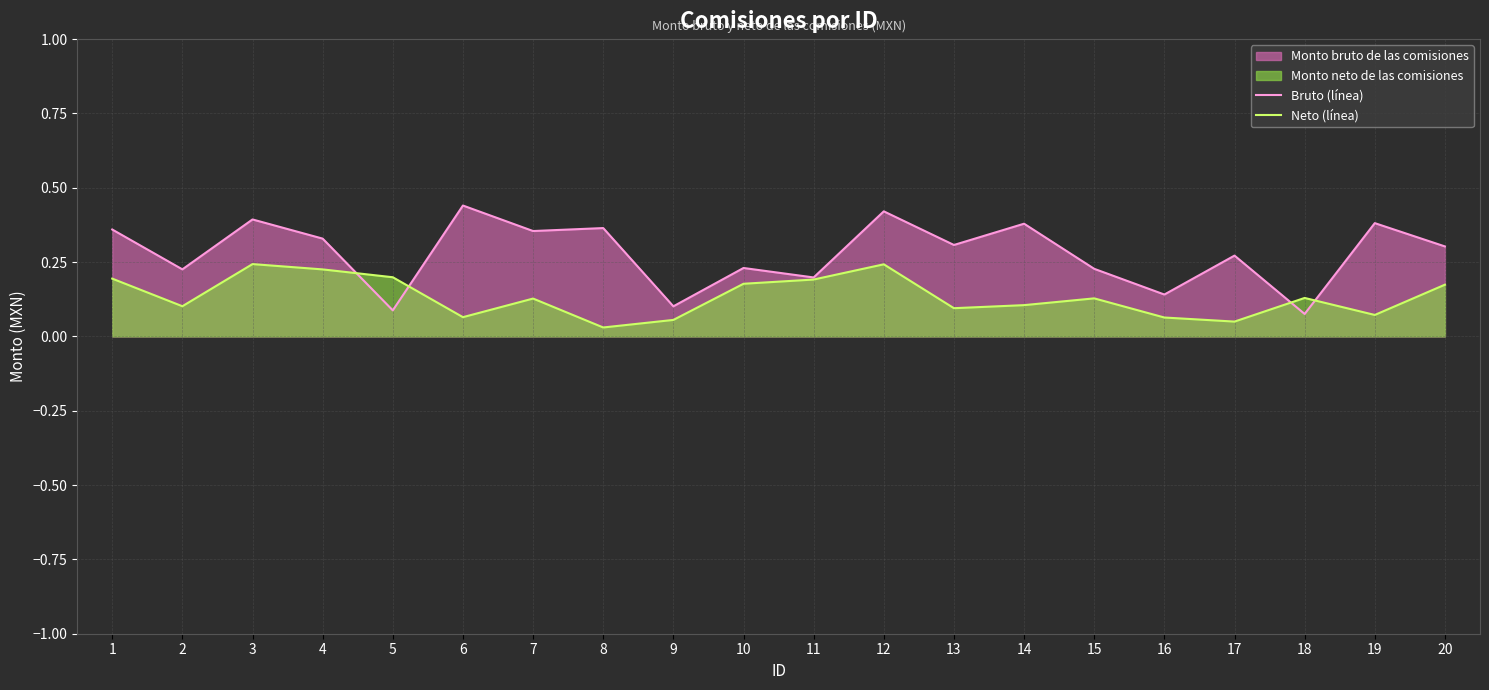

List the series in order of their peak value, lowest first.

Neto (línea), Bruto (línea)